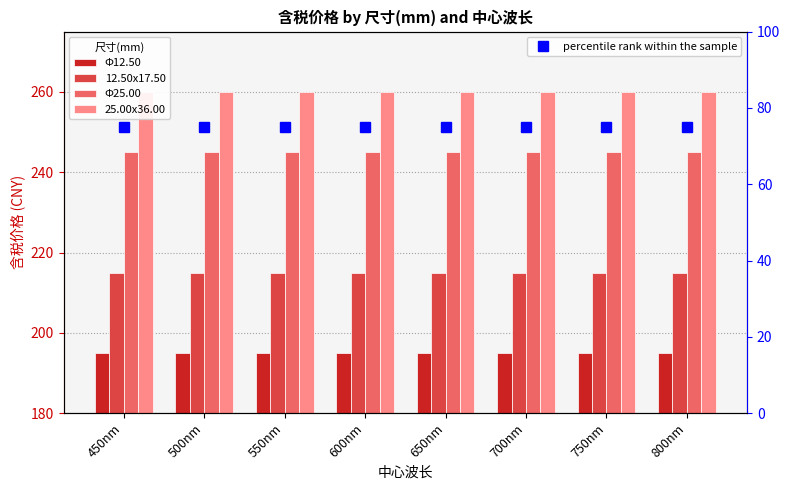

True or false: 12.50x17.50 has a value of 105 at 700nm.

False